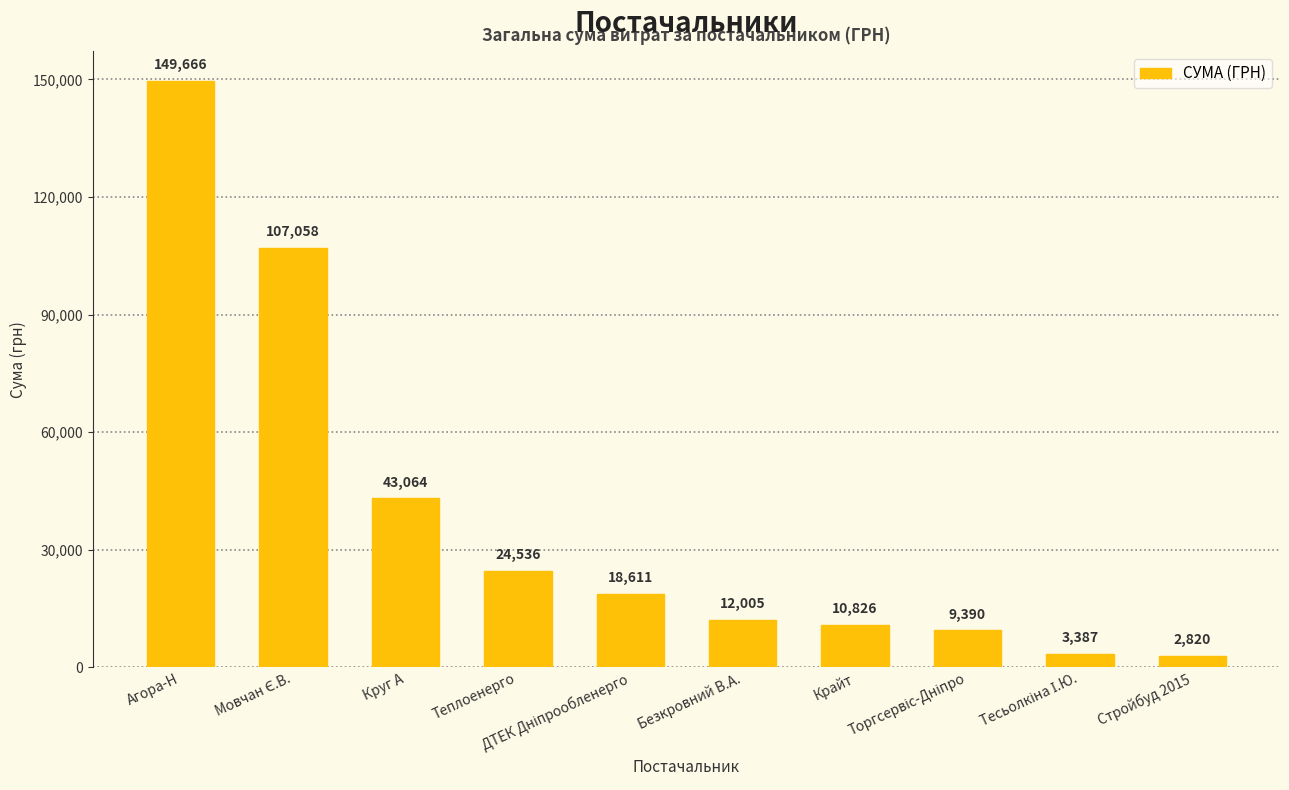

At which category does the chart reach its peak across all series?

Агора-Н